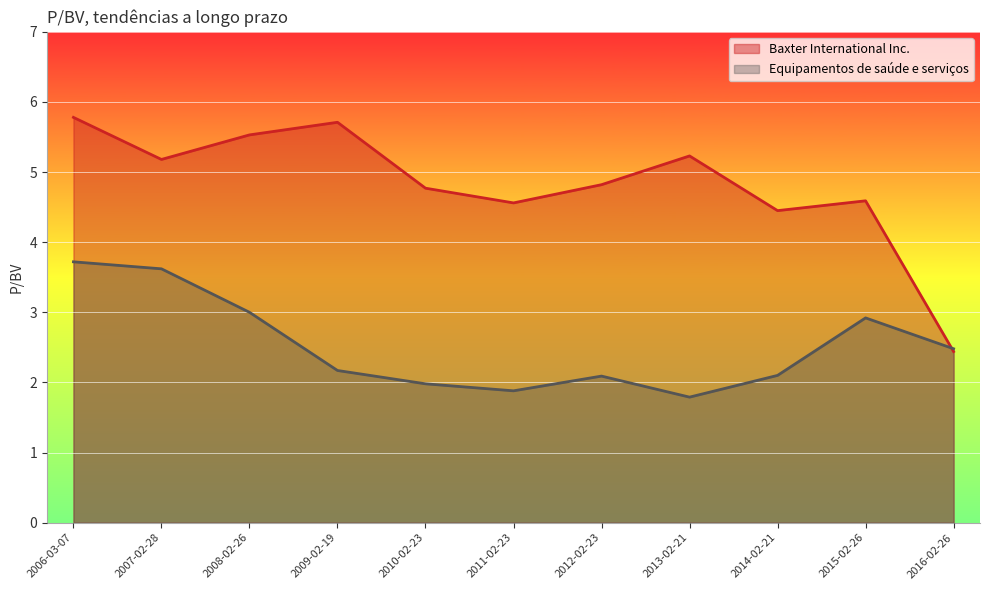

What position from the right is 2011-02-23?

6